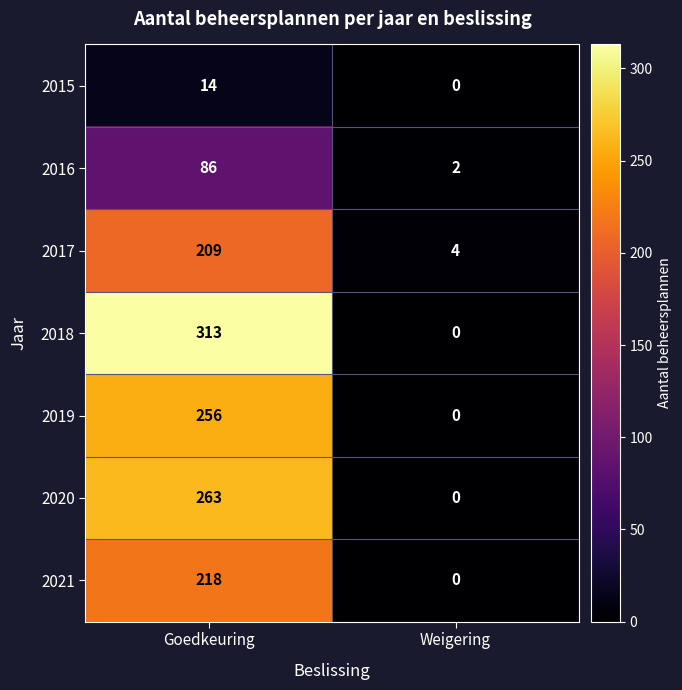

What is the spread (max minus min) of values at Weigering?

4